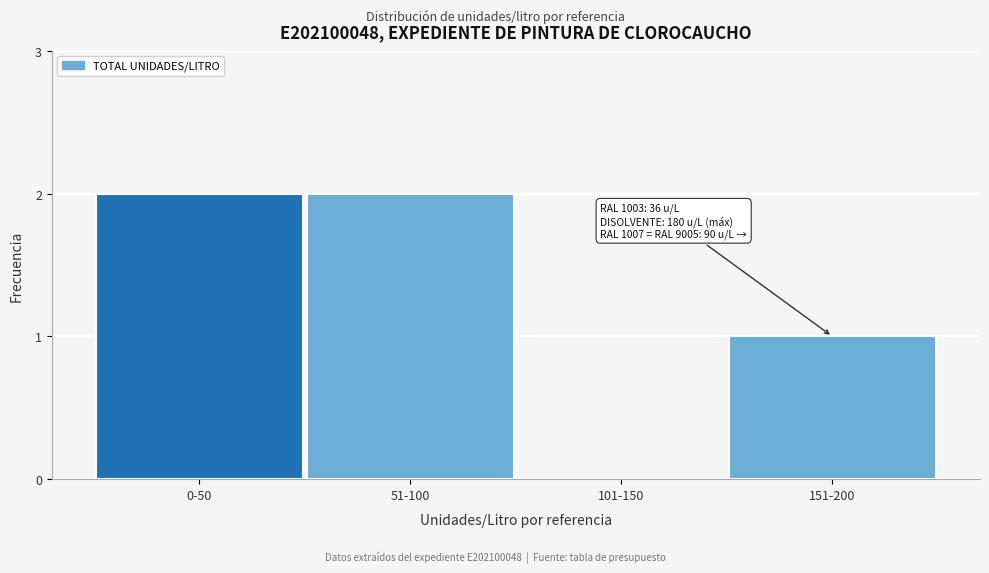

Reading left to right, transcribe all the data shown in this chart.

0-50=2	51-100=2	101-150=0	151-200=1